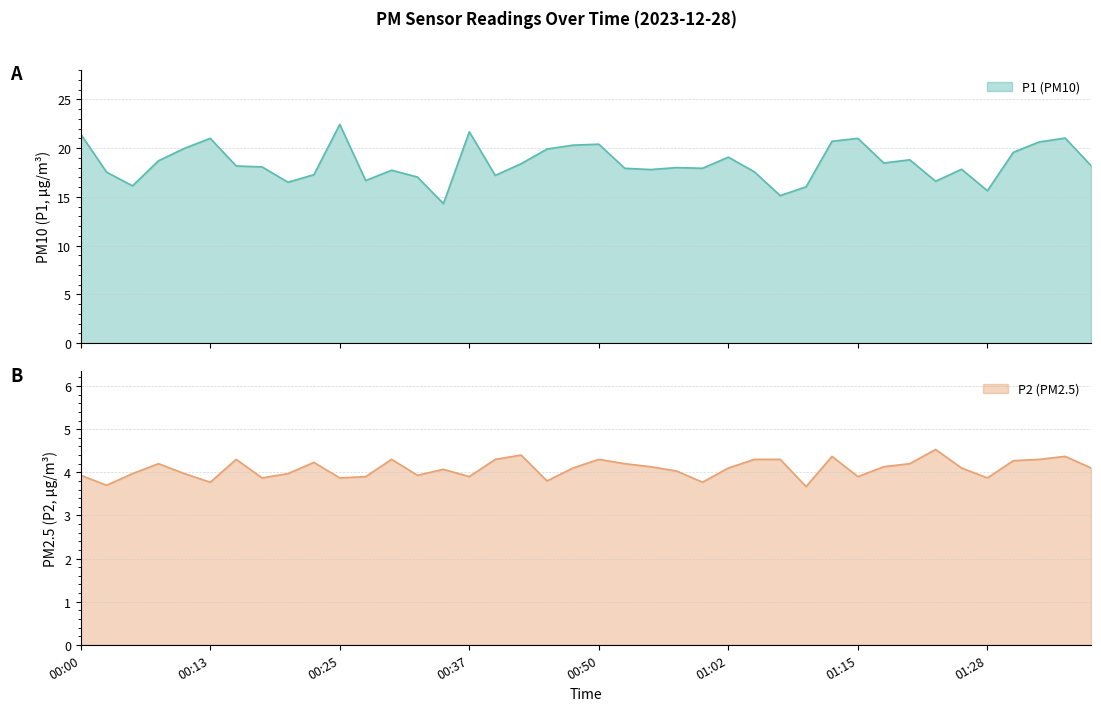

Which category has the lowest value in the P2 series?

01:10